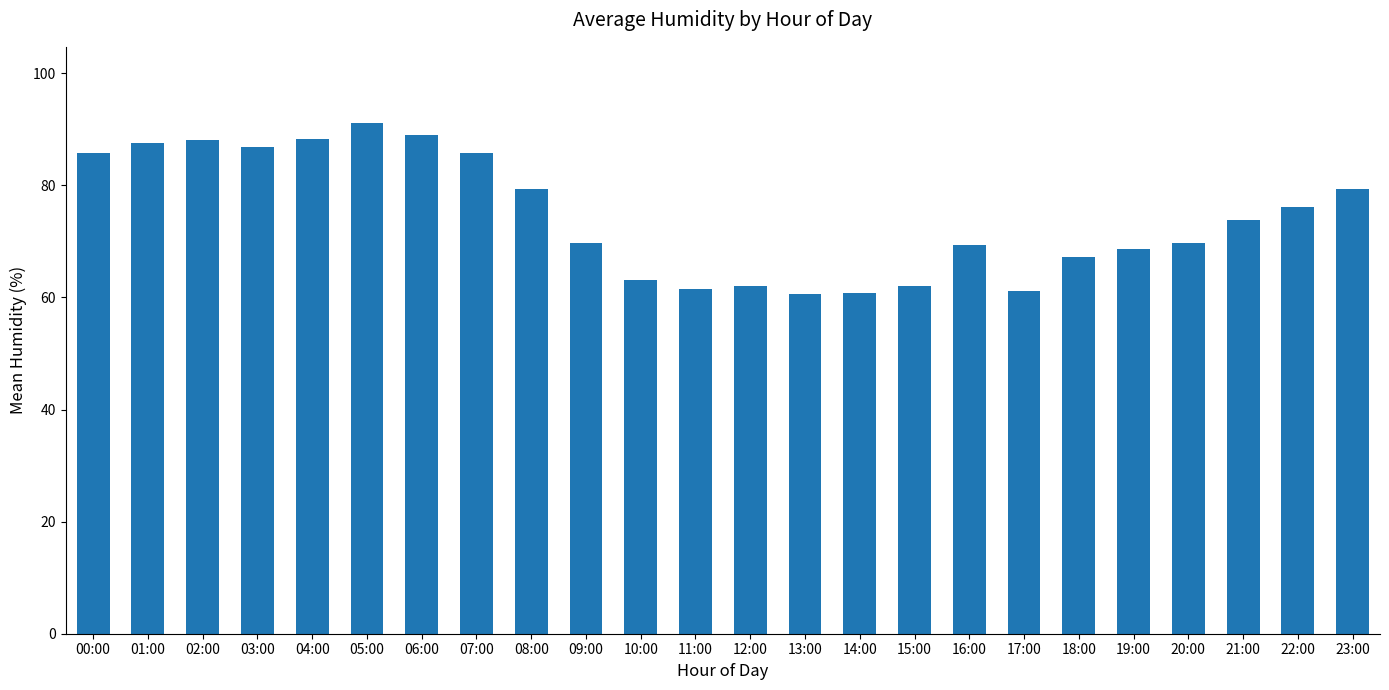

What is the label of the 23rd bar from the right?

01:00